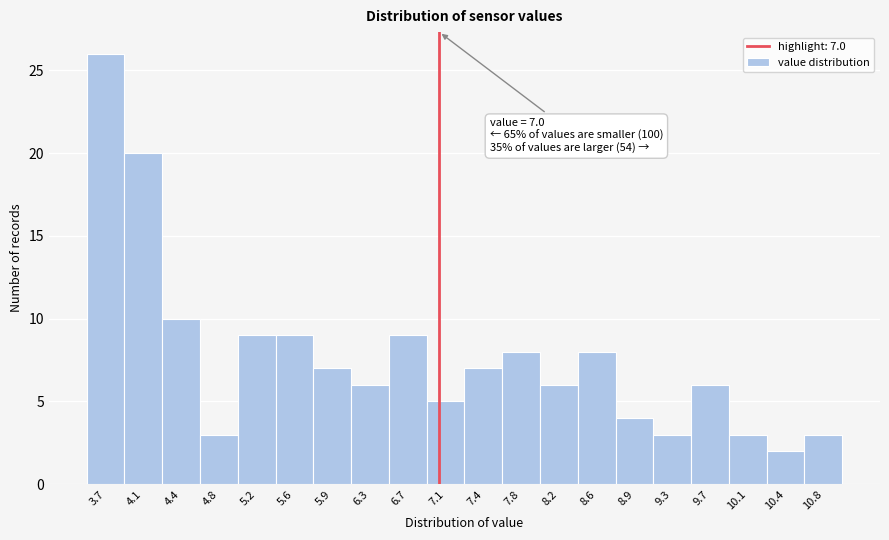

Over which range of the x-axis is the bar tallest?

3.500 to 3.875